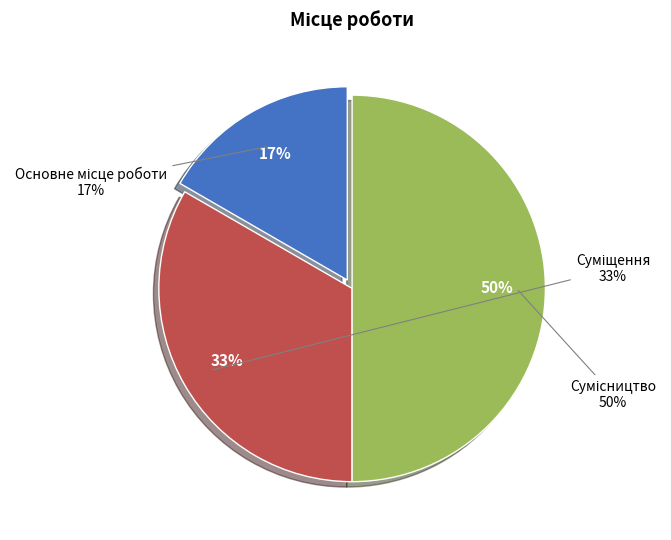

To the nearest percent, what portion does Сумісництво represent?

50%